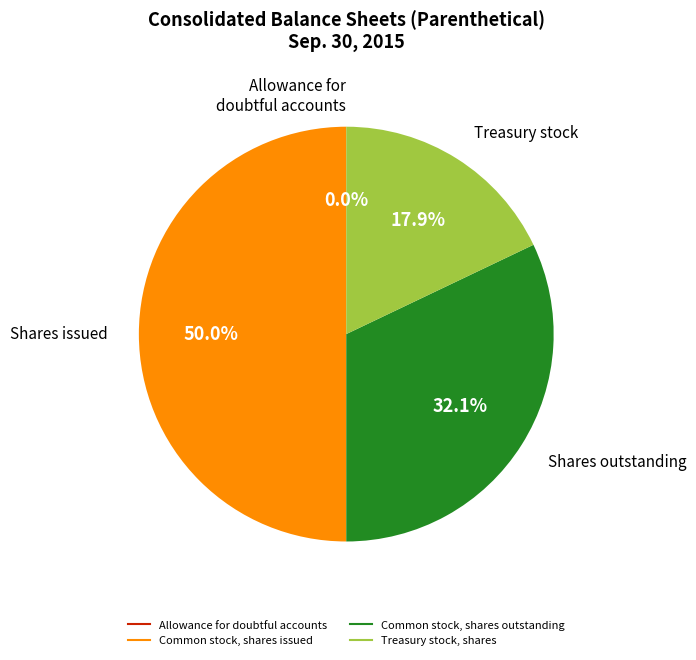

Is Common stock, shares outstanding the majority of the pie?

No